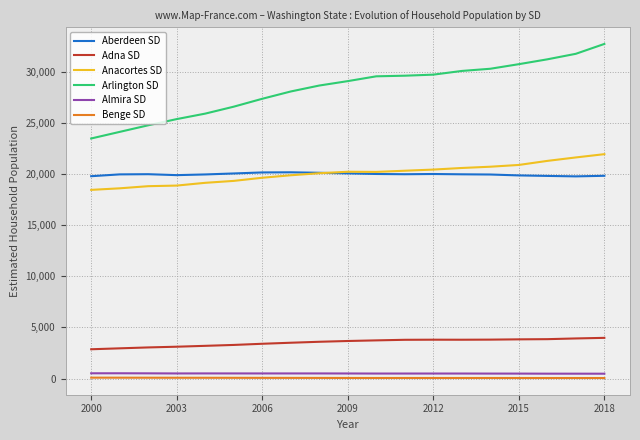

Does the chart display data point markers on the line(s)?

No